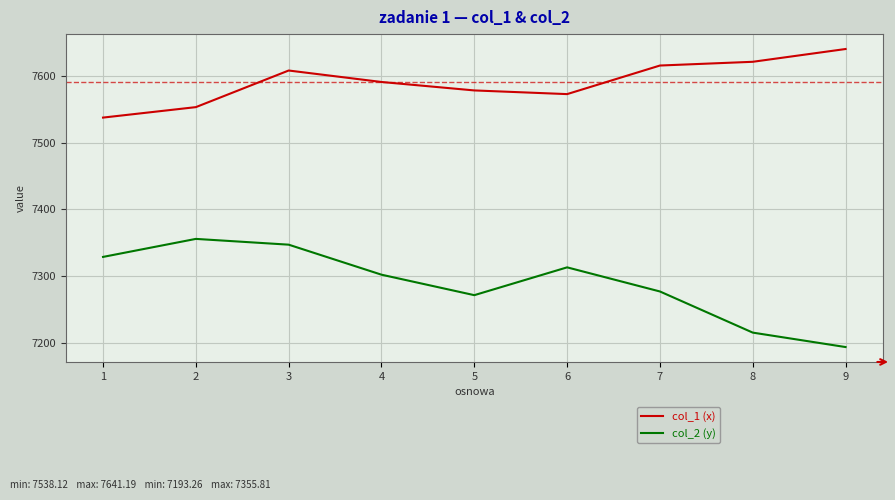

What is the smallest value displayed?

7193.3